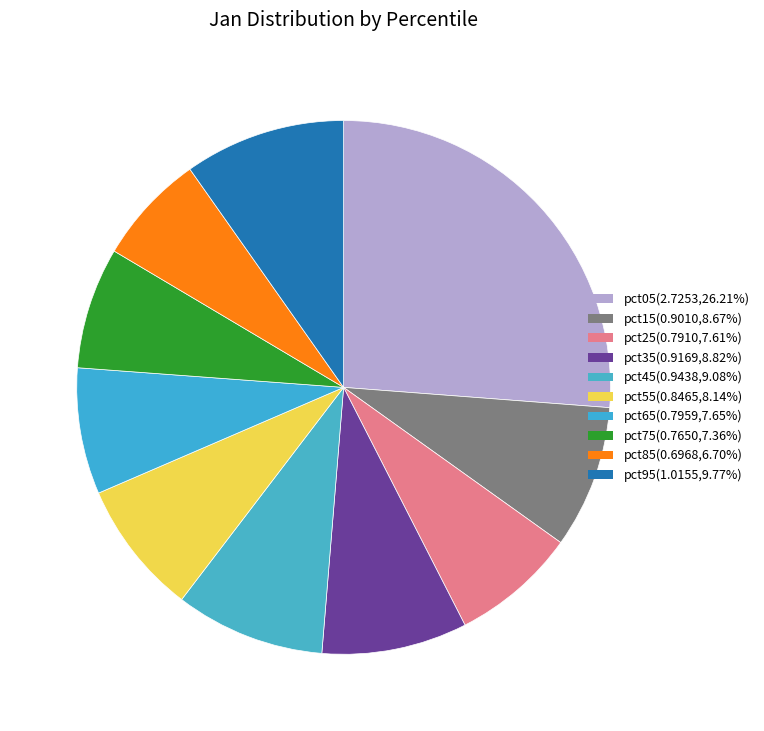

Count the number of slices in the pie.

10